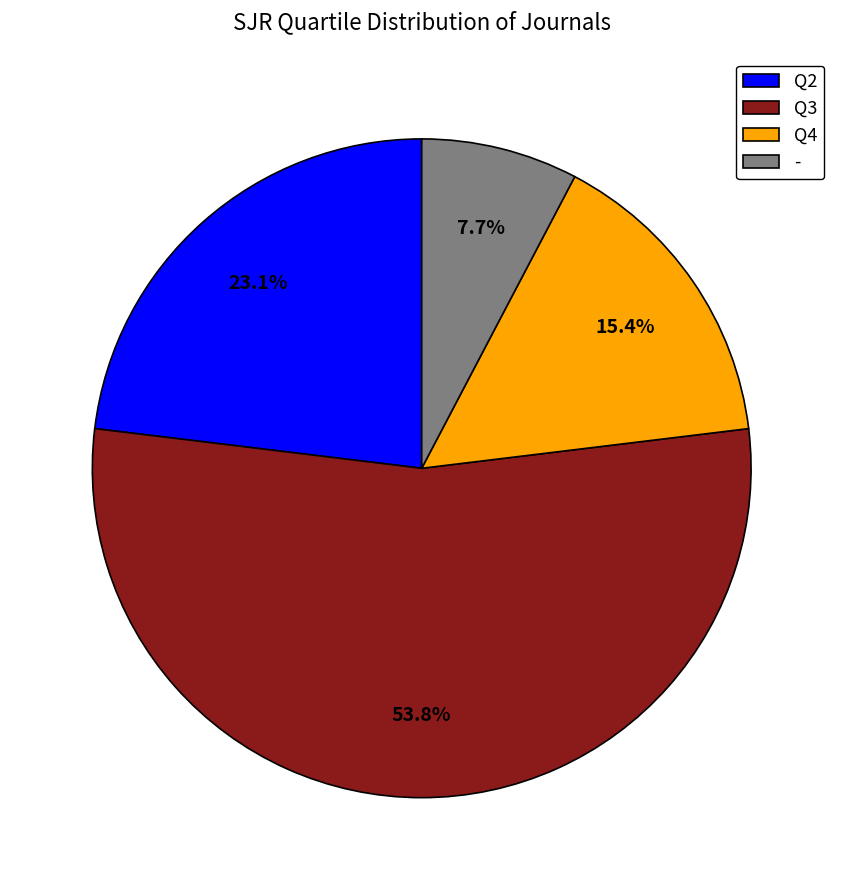

To the nearest percent, what is the combined percentage of Q4 and Q3?

69%